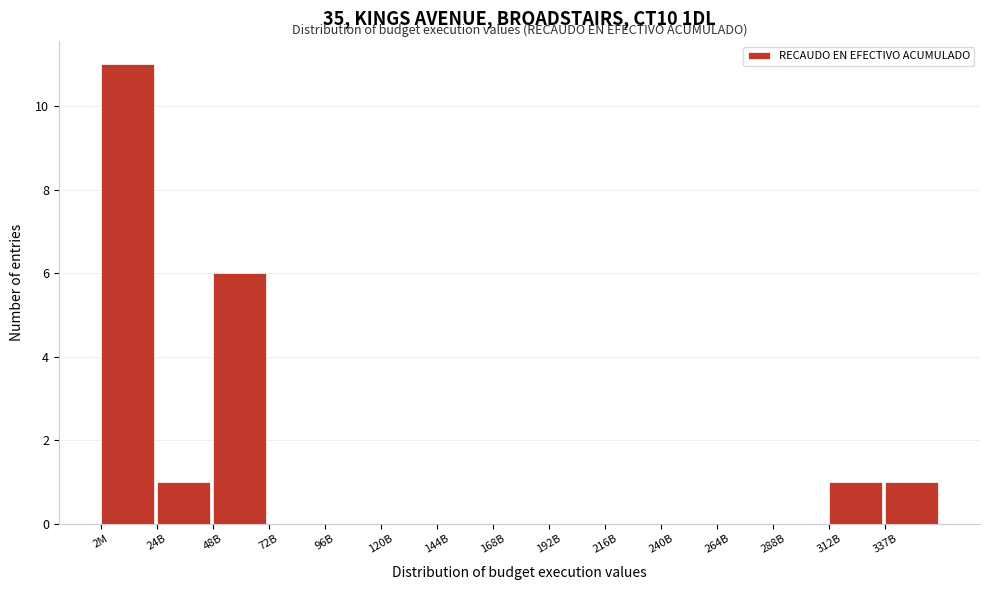

Reading left to right, extract all data points from this chart.

2M=11	24B=1	48B=6	72B=0	96B=0	120B=0	144B=0	168B=0	192B=0	216B=0	240B=0	264B=0	288B=0	312B=1	337B=1